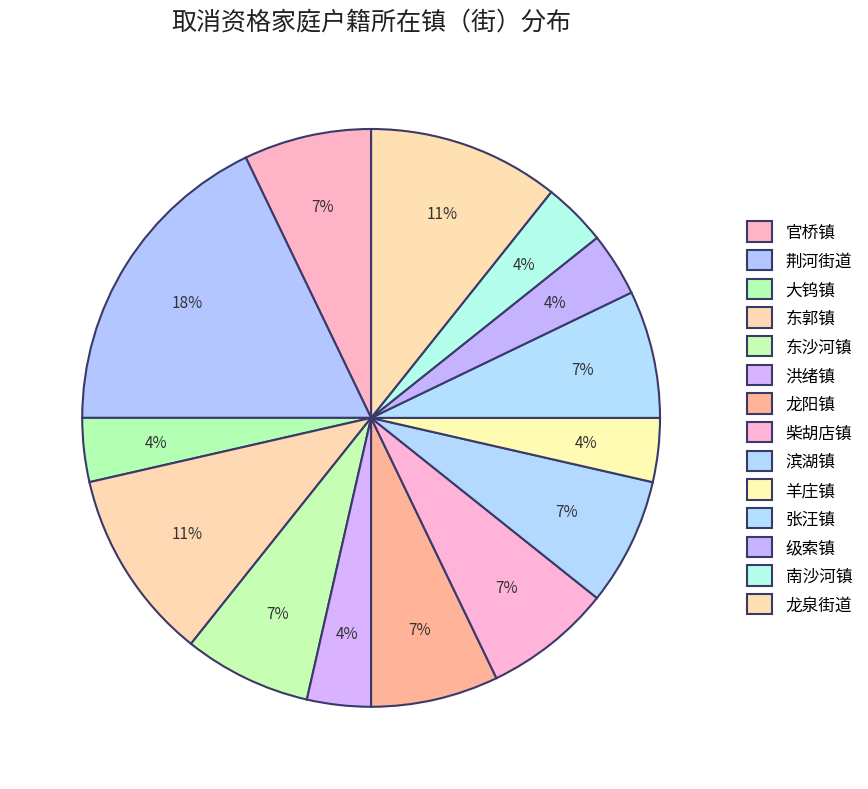

Rank the categories by value from lowest to highest.

大钨镇, 洪绪镇, 羊庄镇, 级索镇, 南沙河镇, 官桥镇, 东沙河镇, 龙阳镇, 柴胡店镇, 滨湖镇, 张汪镇, 东郭镇, 龙泉街道, 荆河街道